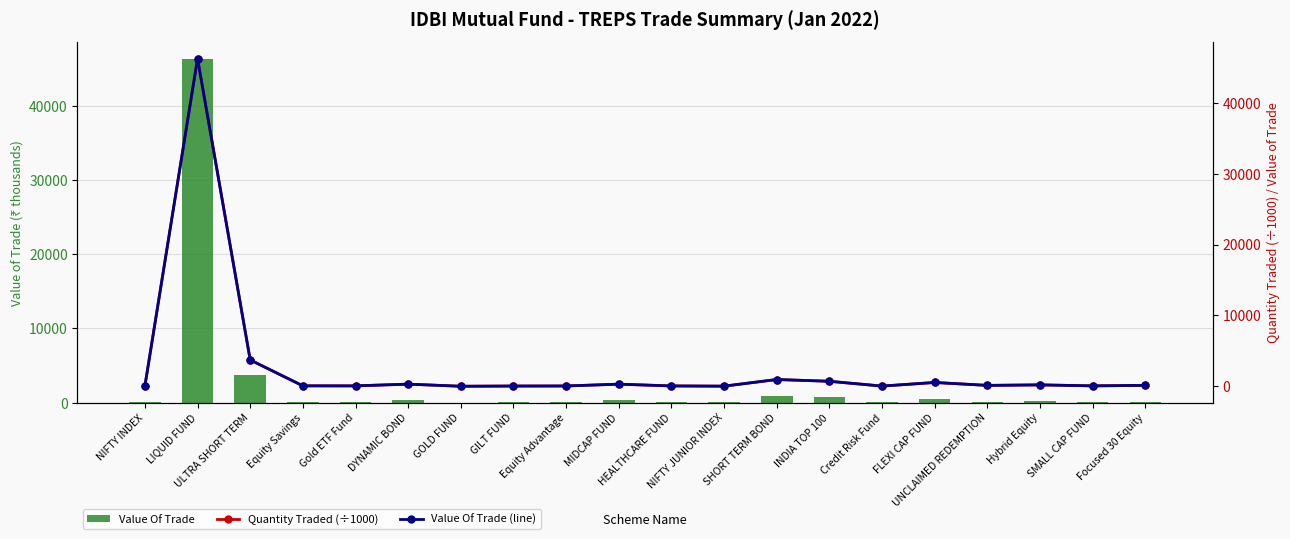

At which category is the sum across all series the highest?

LIQUID FUND